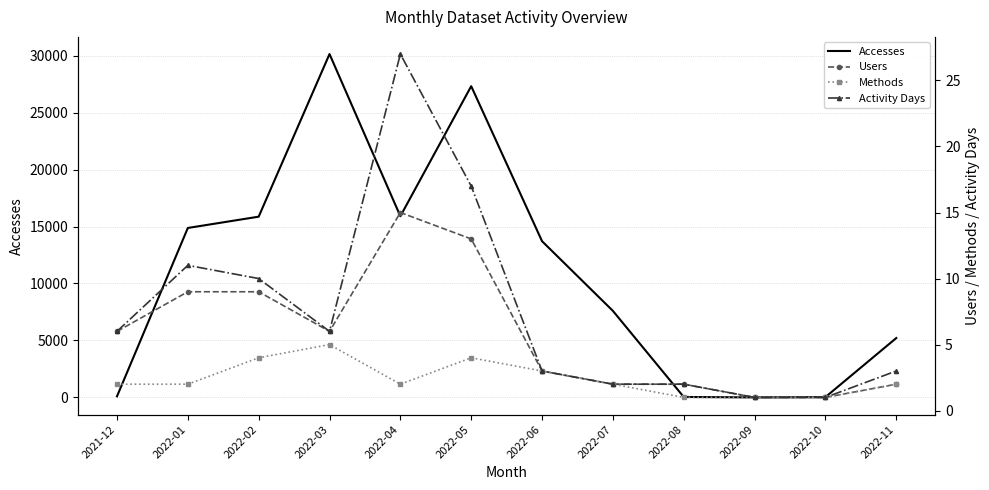

Rank the series at 2022-09 from highest to lowest value.

Accesses, Users, Methods, Activity Days